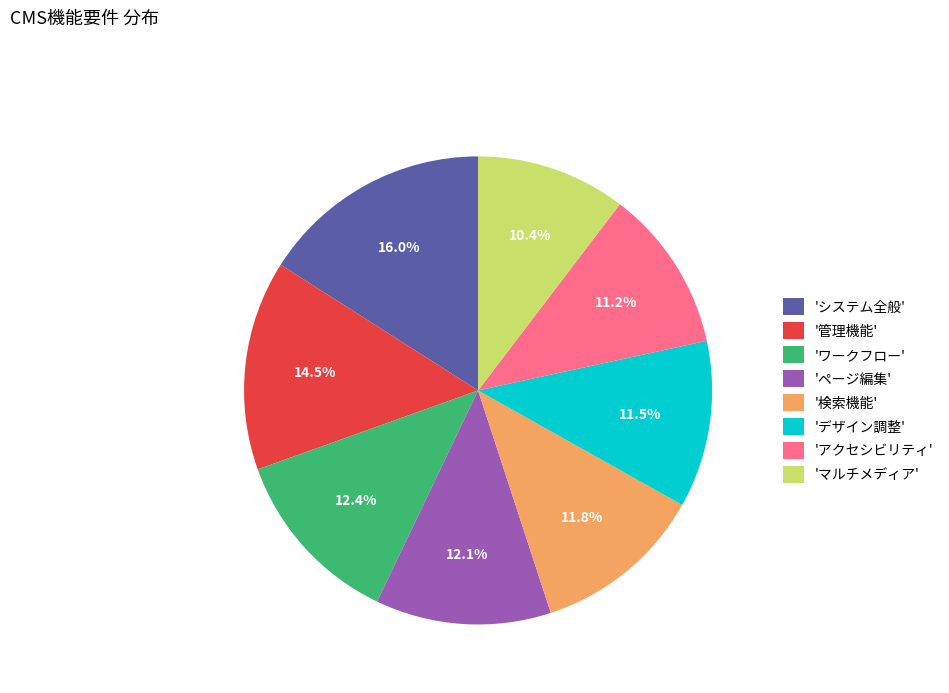

Is '管理機能' the majority of the pie?

No